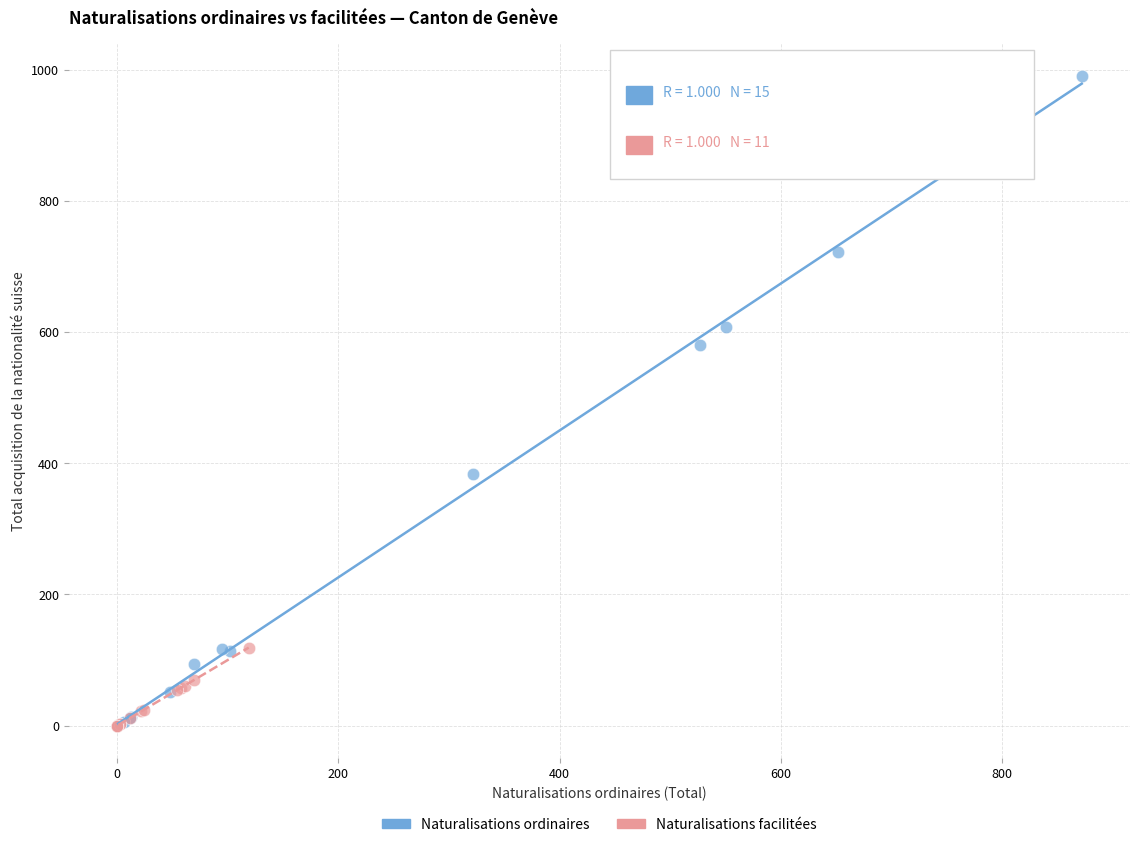

Which series contains the highest Y value?

Naturalisations ordinaires